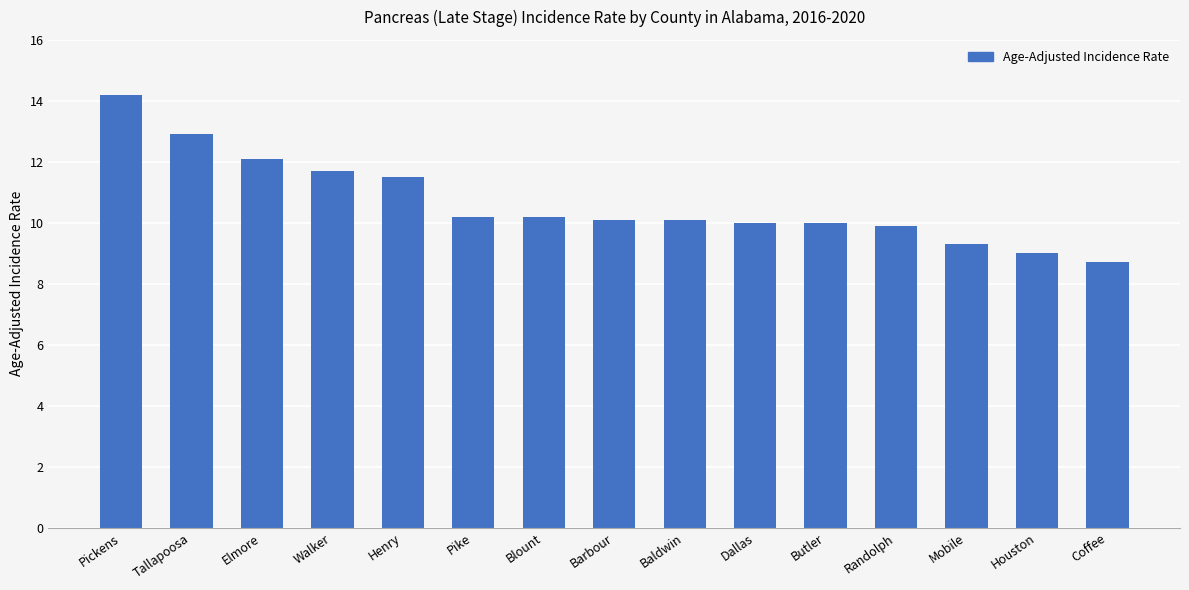

What is the label of the 10th bar from the left?

Dallas